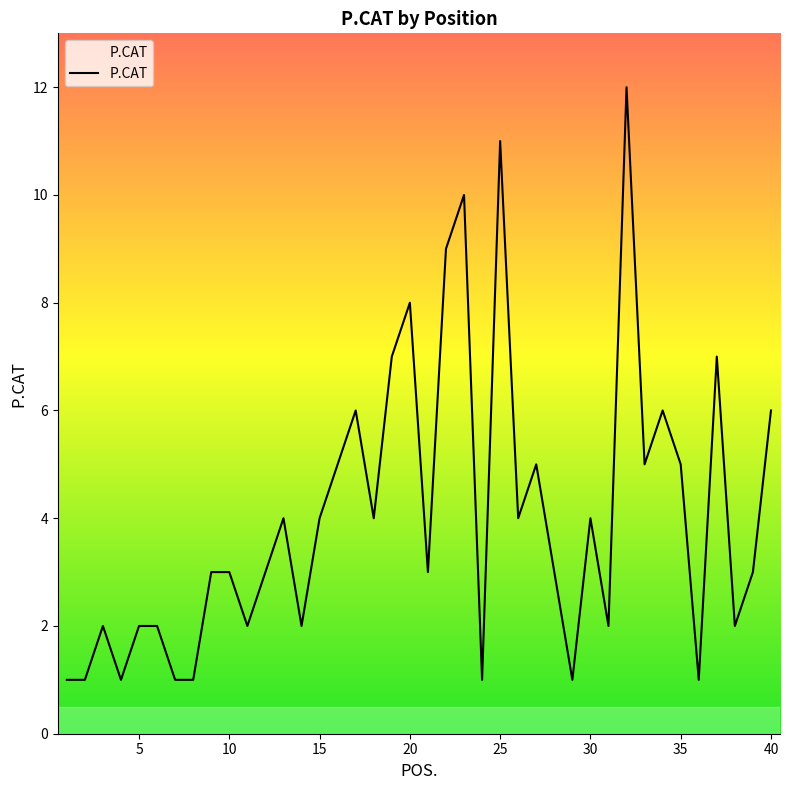

What is the difference between the maximum and minimum values?

11